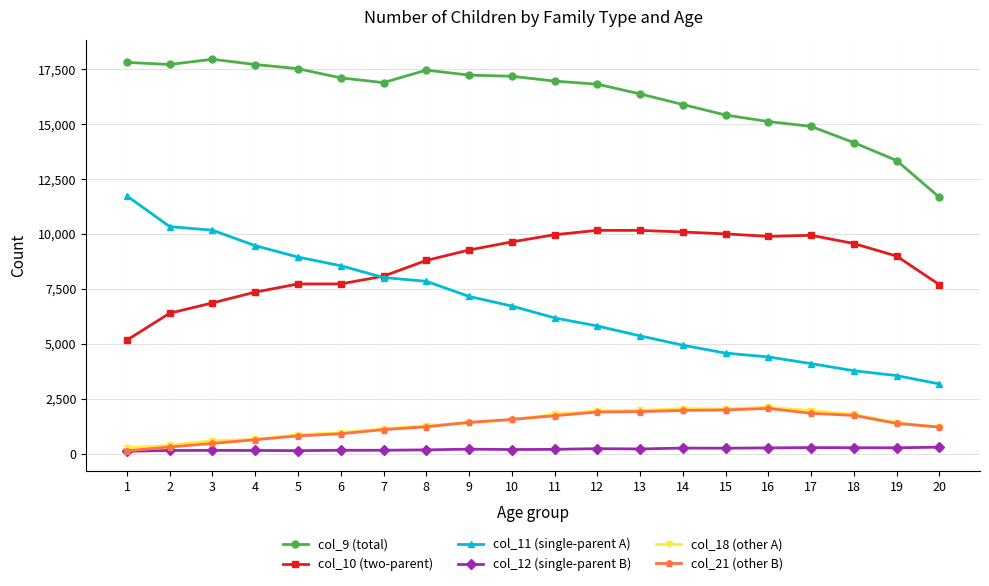

What is the sum of the col_12 (single-parent B) values at 15 and 3?

389